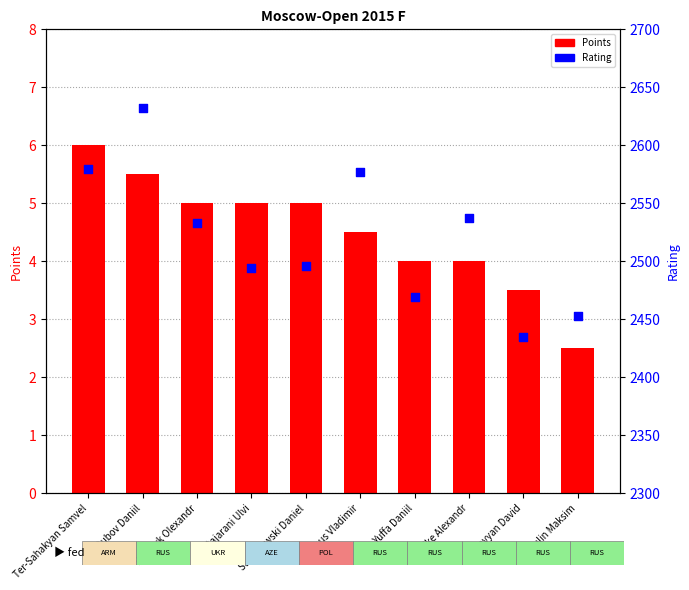

At how many categories does at least one series exceed 2236?

10